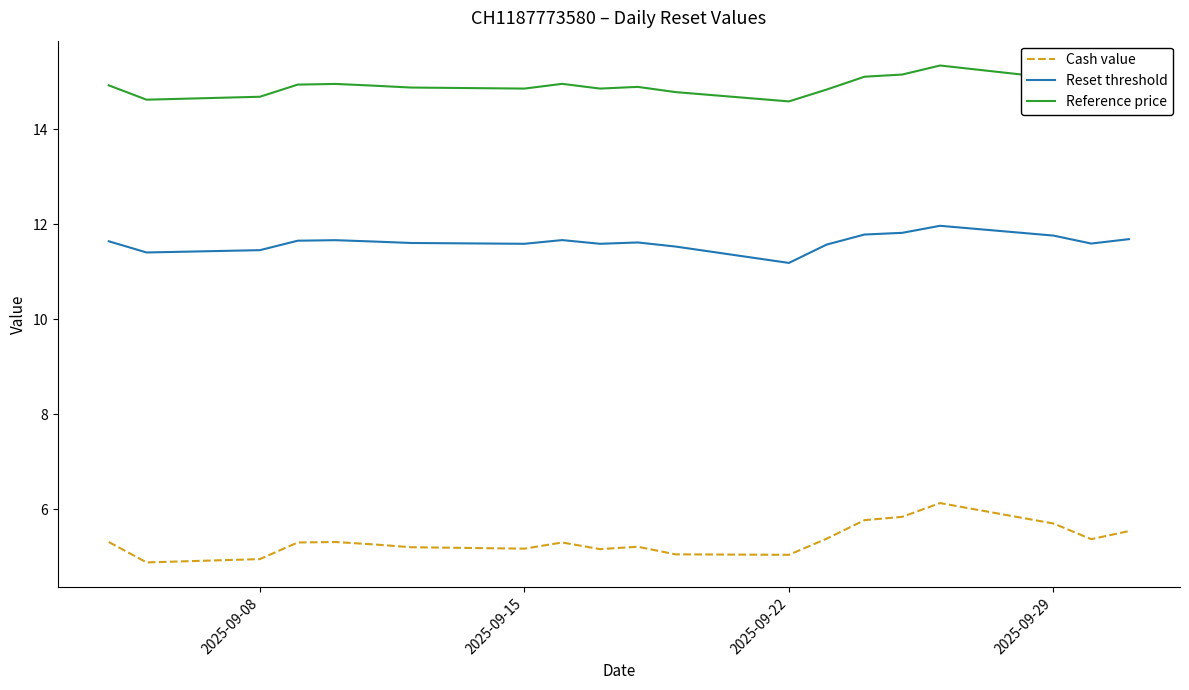

List the series in order of their overall mean, lowest first.

Cash value, Reset threshold, Reference price